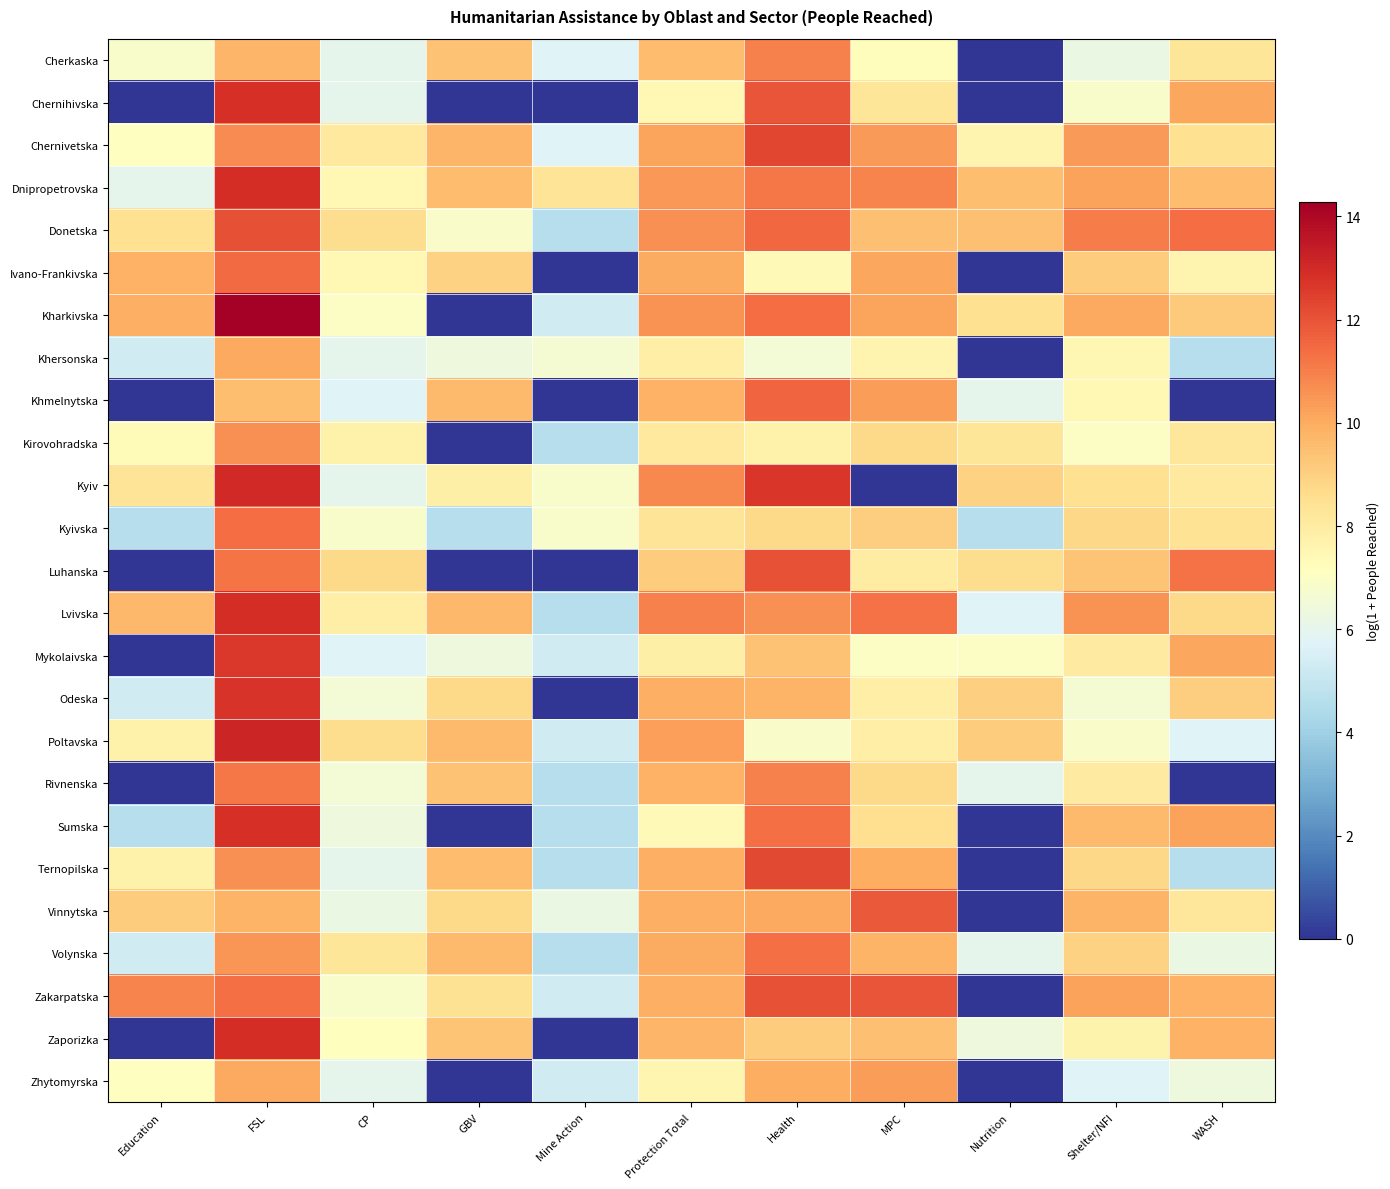

Reading left to right, what are all the values shown in this chart?

Cherkaska: Education=6.8	FSL=9.7	CP=6.0	GBV=9.4	Mine Action=5.7	Protection Total=9.6	Health=10.9	MPC=7.2	Nutrition=0.0	Shelter/NFI=6.2	WASH=8.3
Chernihivska: Education=0.0	FSL=12.8	CP=6.0	GBV=0.0	Mine Action=0.0	Protection Total=7.4	Health=12.0	MPC=8.3	Nutrition=0.0	Shelter/NFI=6.8	WASH=10.1
Chernivetska: Education=7.1	FSL=10.7	CP=8.1	GBV=9.7	Mine Action=5.7	Protection Total=10.2	Health=12.3	MPC=10.4	Nutrition=7.6	Shelter/NFI=10.4	WASH=8.5
Dnipropetrovska: Education=6.0	FSL=12.9	CP=7.4	GBV=9.6	Mine Action=8.3	Protection Total=10.5	Health=11.2	MPC=10.9	Nutrition=9.5	Shelter/NFI=10.2	WASH=9.5
Donetska: Education=8.5	FSL=12.1	CP=8.6	GBV=6.9	Mine Action=4.6	Protection Total=10.6	Health=11.5	MPC=9.4	Nutrition=9.4	Shelter/NFI=11.0	WASH=11.4
Ivano-Frankivska: Education=9.9	FSL=11.4	CP=7.4	GBV=8.9	Mine Action=0.0	Protection Total=10.0	Health=7.4	MPC=10.1	Nutrition=0.0	Shelter/NFI=9.1	WASH=7.6
Kharkivska: Education=9.9	FSL=14.3	CP=7.0	GBV=0.0	Mine Action=5.3	Protection Total=10.5	Health=11.4	MPC=10.2	Nutrition=8.5	Shelter/NFI=10.1	WASH=9.2
Khersonska: Education=5.3	FSL=10.1	CP=6.0	GBV=6.4	Mine Action=6.7	Protection Total=7.9	Health=6.6	MPC=7.6	Nutrition=0.0	Shelter/NFI=7.5	WASH=4.6
Khmelnytska: Education=0.0	FSL=9.5	CP=5.7	GBV=9.6	Mine Action=0.0	Protection Total=9.9	Health=11.6	MPC=10.4	Nutrition=6.0	Shelter/NFI=7.4	WASH=0.0
Kirovohradska: Education=7.3	FSL=10.6	CP=7.8	GBV=0.0	Mine Action=4.6	Protection Total=8.1	Health=7.7	MPC=8.7	Nutrition=8.3	Shelter/NFI=7.0	WASH=8.2
Kyiv: Education=8.3	FSL=13.0	CP=6.0	GBV=7.8	Mine Action=6.8	Protection Total=10.8	Health=12.7	MPC=0.0	Nutrition=8.9	Shelter/NFI=8.5	WASH=8.1
Kyivska: Education=4.6	FSL=11.4	CP=6.8	GBV=4.6	Mine Action=6.8	Protection Total=8.3	Health=8.7	MPC=9.0	Nutrition=4.6	Shelter/NFI=8.8	WASH=8.4
Luhanska: Education=0.0	FSL=11.2	CP=8.7	GBV=0.0	Mine Action=0.0	Protection Total=9.1	Health=12.0	MPC=8.0	Nutrition=8.6	Shelter/NFI=9.3	WASH=11.3
Lvivska: Education=9.7	FSL=12.9	CP=7.9	GBV=9.7	Mine Action=4.6	Protection Total=11.0	Health=10.6	MPC=11.3	Nutrition=5.7	Shelter/NFI=10.5	WASH=8.7
Mykolaivska: Education=0.0	FSL=12.6	CP=5.7	GBV=6.4	Mine Action=5.3	Protection Total=7.8	Health=9.4	MPC=7.0	Nutrition=7.0	Shelter/NFI=8.1	WASH=10.1
Odeska: Education=5.3	FSL=12.7	CP=6.6	GBV=8.7	Mine Action=0.0	Protection Total=9.9	Health=9.8	MPC=7.9	Nutrition=9.0	Shelter/NFI=6.7	WASH=9.1
Poltavska: Education=7.7	FSL=13.1	CP=8.6	GBV=9.6	Mine Action=5.3	Protection Total=10.3	Health=6.9	MPC=7.9	Nutrition=9.1	Shelter/NFI=6.9	WASH=5.7
Rivnenska: Education=0.0	FSL=11.2	CP=6.6	GBV=9.4	Mine Action=4.6	Protection Total=9.8	Health=11.0	MPC=8.7	Nutrition=6.0	Shelter/NFI=8.0	WASH=0.0
Sumska: Education=4.6	FSL=12.9	CP=6.4	GBV=0.0	Mine Action=4.6	Protection Total=7.4	Health=11.3	MPC=8.6	Nutrition=0.0	Shelter/NFI=9.6	WASH=10.2
Ternopilska: Education=7.7	FSL=10.6	CP=6.0	GBV=9.6	Mine Action=4.6	Protection Total=9.9	Health=12.3	MPC=9.9	Nutrition=0.0	Shelter/NFI=8.8	WASH=4.6
Vinnytska: Education=9.1	FSL=9.8	CP=6.2	GBV=8.7	Mine Action=6.2	Protection Total=9.9	Health=10.1	MPC=11.9	Nutrition=0.0	Shelter/NFI=9.8	WASH=8.2
Volynska: Education=5.3	FSL=10.5	CP=8.3	GBV=9.6	Mine Action=4.6	Protection Total=10.0	Health=11.4	MPC=9.8	Nutrition=6.0	Shelter/NFI=8.9	WASH=6.2
Zakarpatska: Education=10.9	FSL=11.3	CP=6.8	GBV=8.5	Mine Action=5.3	Protection Total=9.9	Health=12.0	MPC=12.0	Nutrition=0.0	Shelter/NFI=10.2	WASH=9.9
Zaporizka: Education=0.0	FSL=12.9	CP=7.2	GBV=9.3	Mine Action=0.0	Protection Total=9.7	Health=9.1	MPC=9.4	Nutrition=6.4	Shelter/NFI=7.7	WASH=9.8
Zhytomyrska: Education=7.1	FSL=10.1	CP=6.0	GBV=0.0	Mine Action=5.3	Protection Total=7.6	Health=10.0	MPC=10.3	Nutrition=0.0	Shelter/NFI=5.7	WASH=6.4